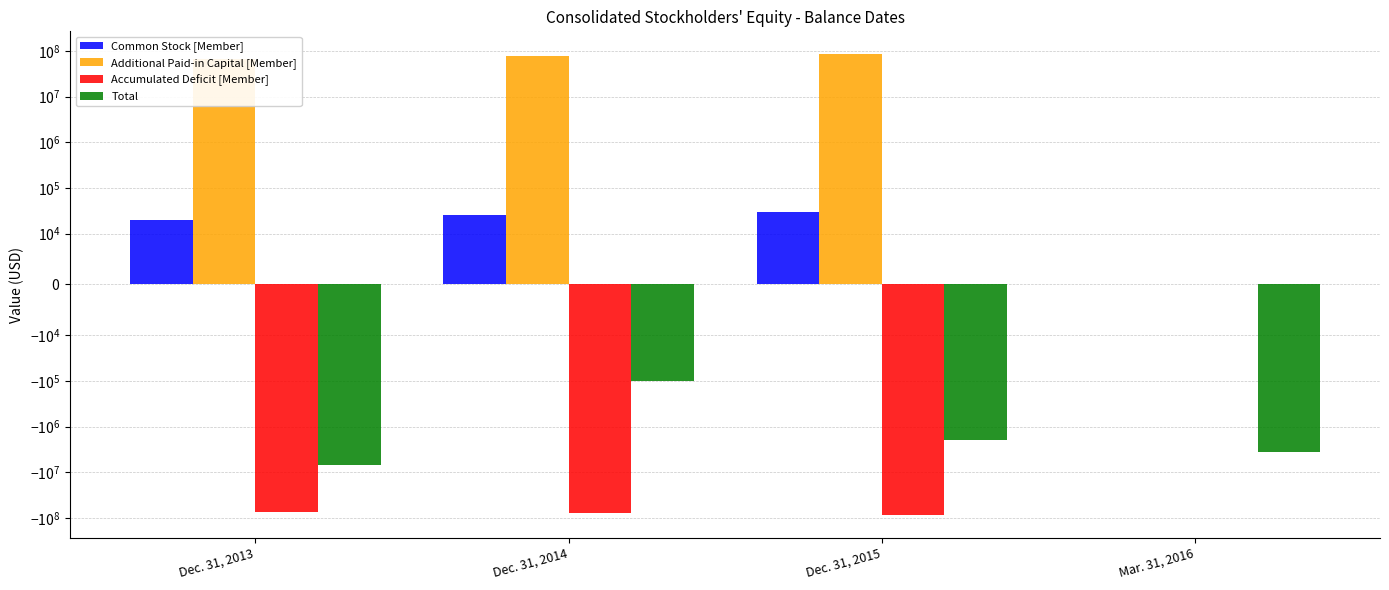

Where is Total nearest to the value -3472149?

Mar. 31, 2016